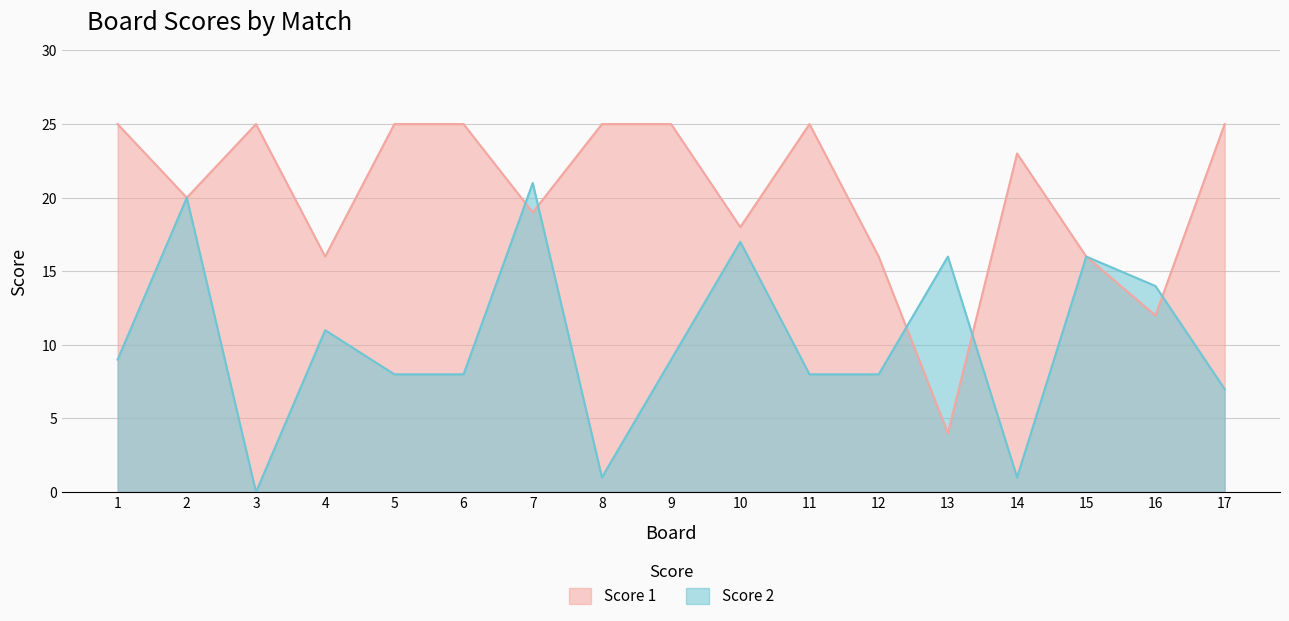

What is the spread (max minus min) of values at 5?

17